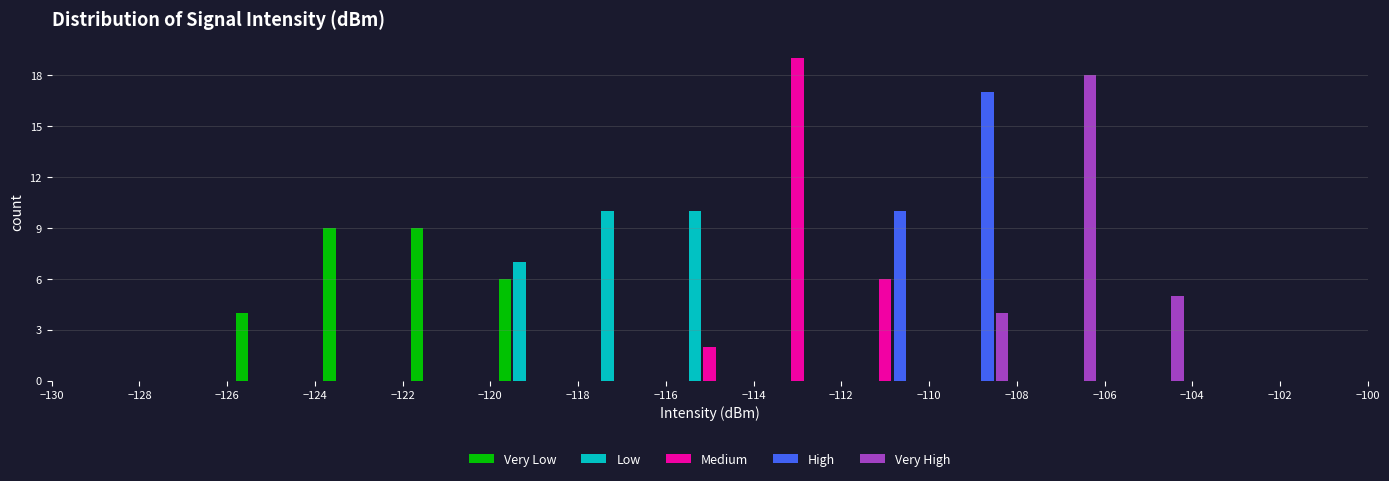

Reading left to right, list every range on the x-axis with the height of the bar of each series over it. The values are not printed on the chart, so give them approximately, as read against the axis.

-130 to -128: Very Low=0	Low=0	Medium=0	High=0	Very High=0
-128 to -126: Very Low=0	Low=0	Medium=0	High=0	Very High=0
-126 to -124: Very Low=4	Low=0	Medium=0	High=0	Very High=0
-124 to -122: Very Low=9	Low=0	Medium=0	High=0	Very High=0
-122 to -120: Very Low=9	Low=0	Medium=0	High=0	Very High=0
-120 to -118: Very Low=6	Low=7	Medium=0	High=0	Very High=0
-118 to -116: Very Low=0	Low=10	Medium=0	High=0	Very High=0
-116 to -114: Very Low=0	Low=10	Medium=2	High=0	Very High=0
-114 to -112: Very Low=0	Low=0	Medium=19	High=0	Very High=0
-112 to -110: Very Low=0	Low=0	Medium=6	High=10	Very High=0
-110 to -108: Very Low=0	Low=0	Medium=0	High=17	Very High=4
-108 to -106: Very Low=0	Low=0	Medium=0	High=0	Very High=18
-106 to -104: Very Low=0	Low=0	Medium=0	High=0	Very High=5
-104 to -102: Very Low=0	Low=0	Medium=0	High=0	Very High=0
-102 to -100: Very Low=0	Low=0	Medium=0	High=0	Very High=0